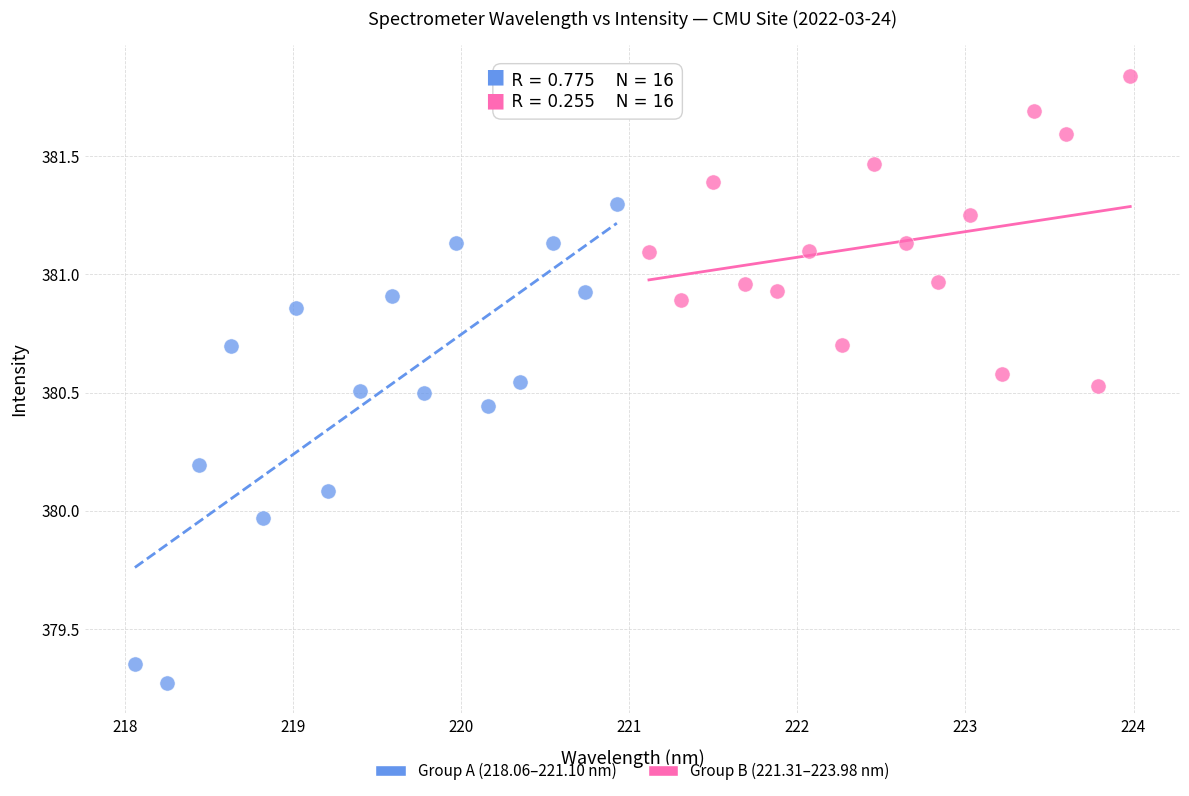

Which series reaches the maximum Y coordinate?

Group B (221.31–223.98 nm)